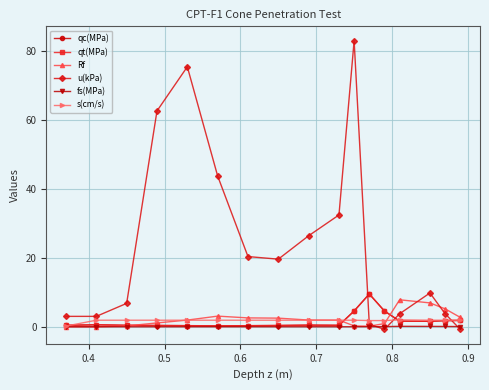

What is the difference between the maximum and minimum values in the Rf series?

7.8